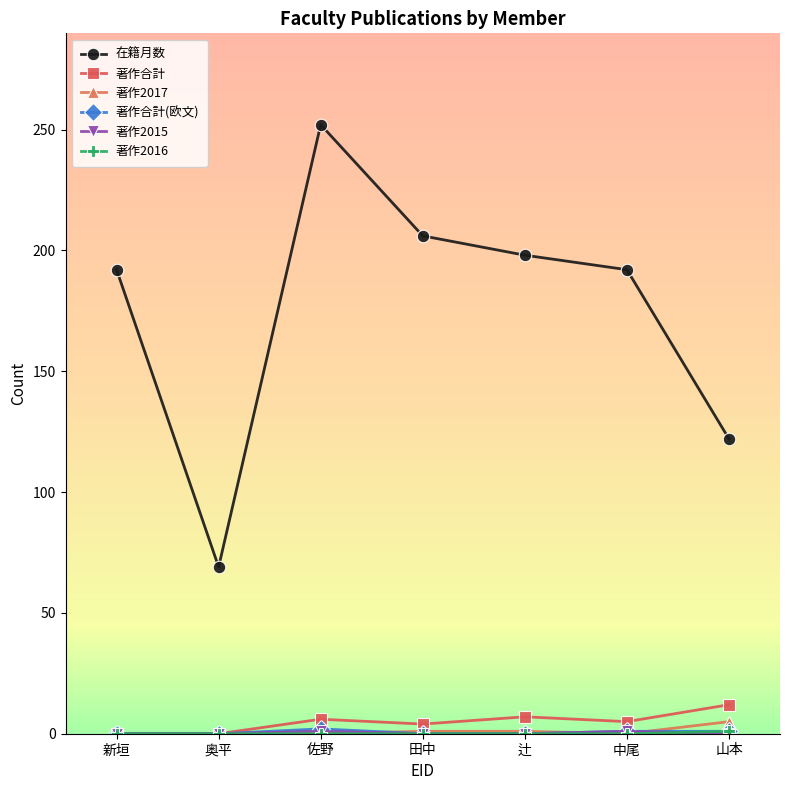

What is the label of the 2nd point from the right?

中尾